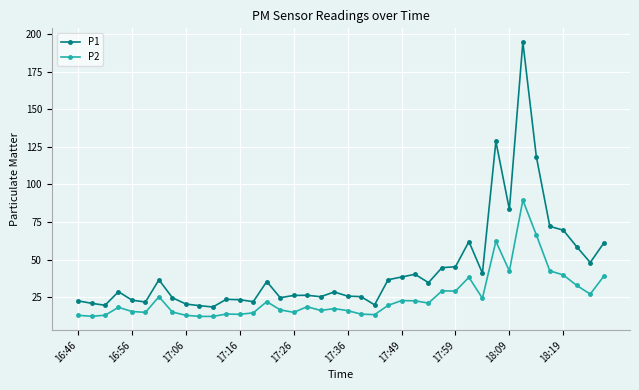

What is the value of the P2 point at the 31st from the left?

24.4